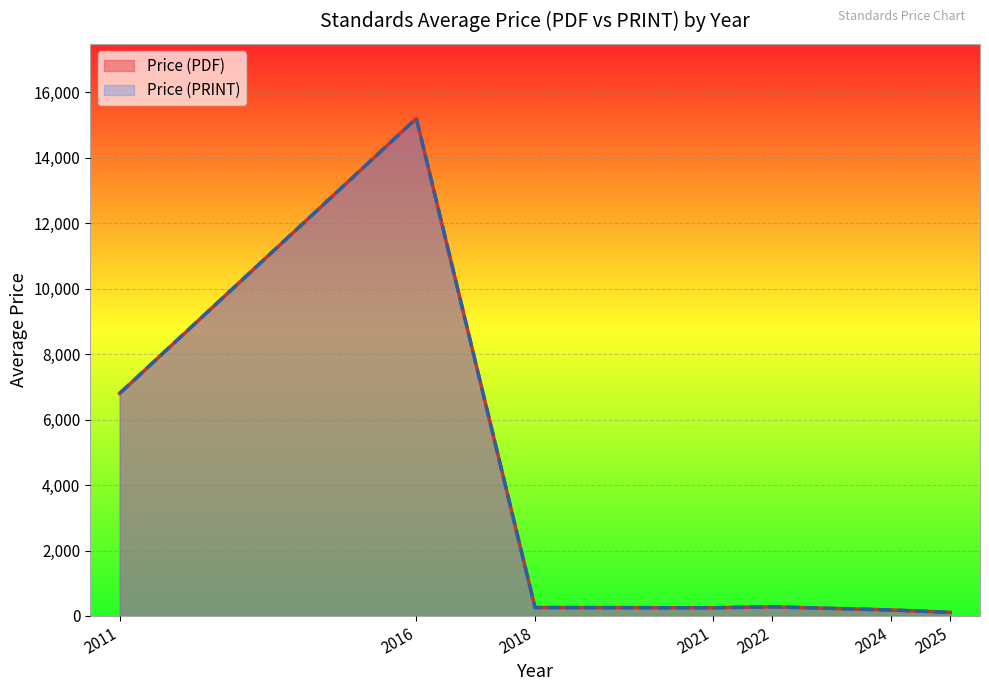

Which series has the widest spread of values?

Price (PDF)